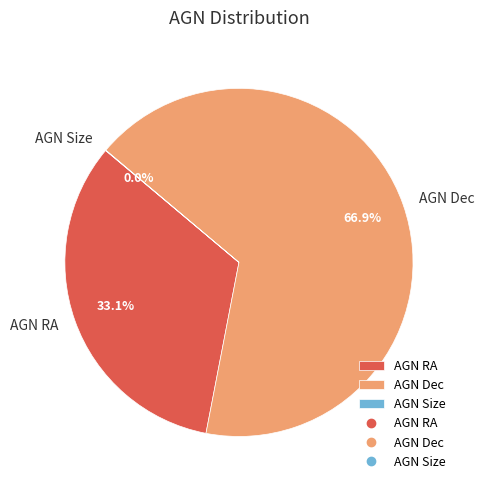

Which category has the biggest portion of the pie?

AGN Dec